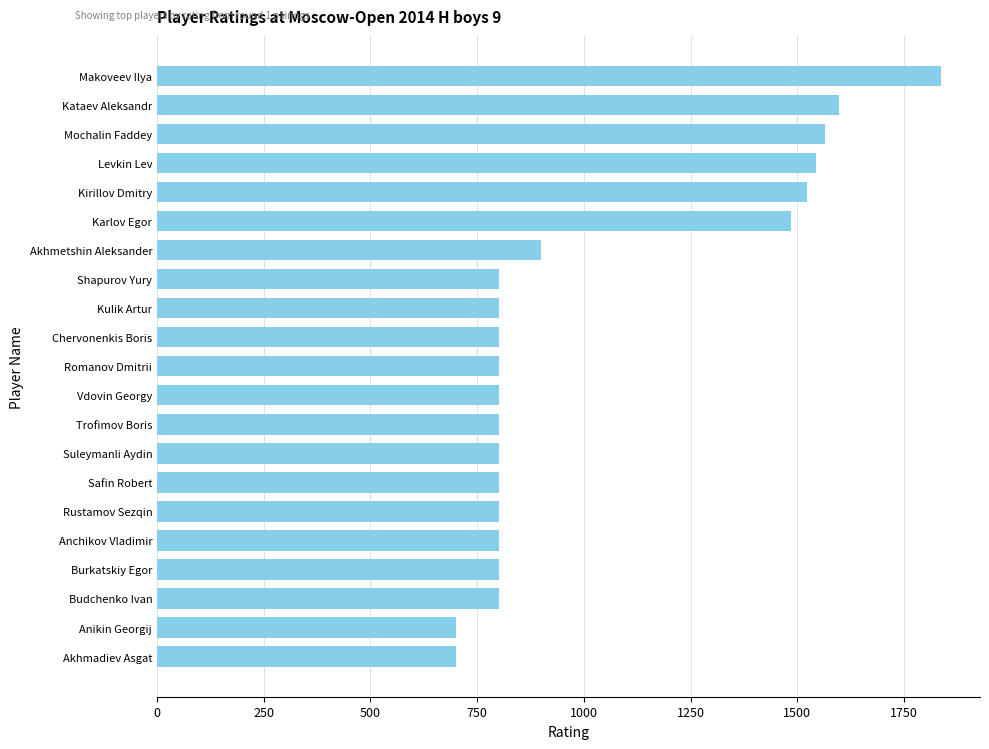

Count the number of data series in this chart.

1